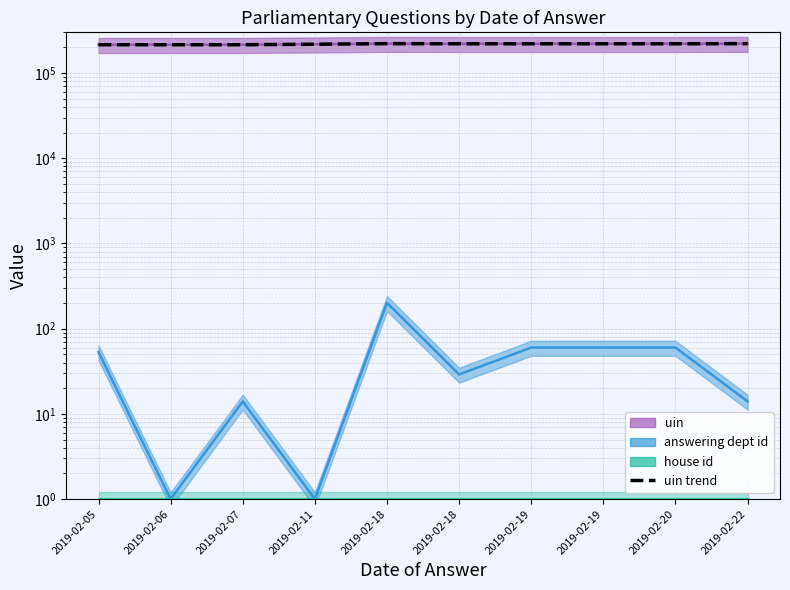

The chart shows a value of 214615 at 2019-02-06. True or false?

True